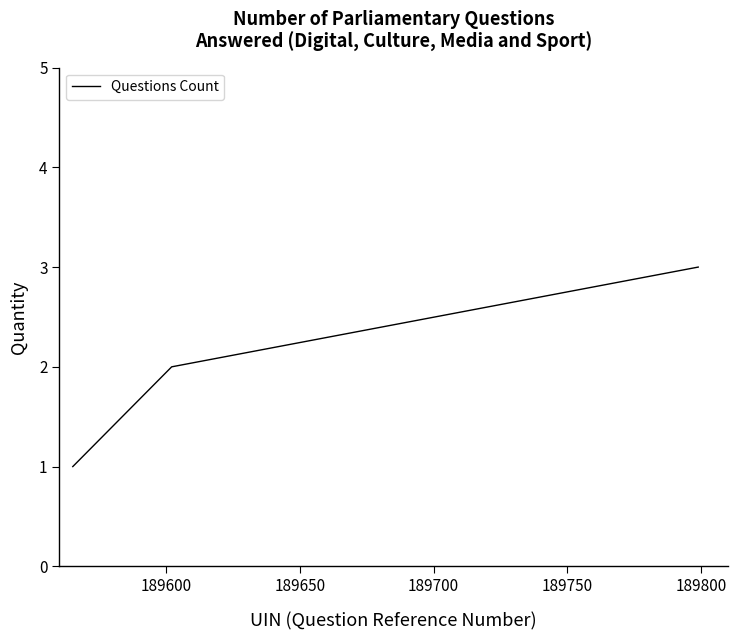

Is this an area chart (filled region under the line)?

No